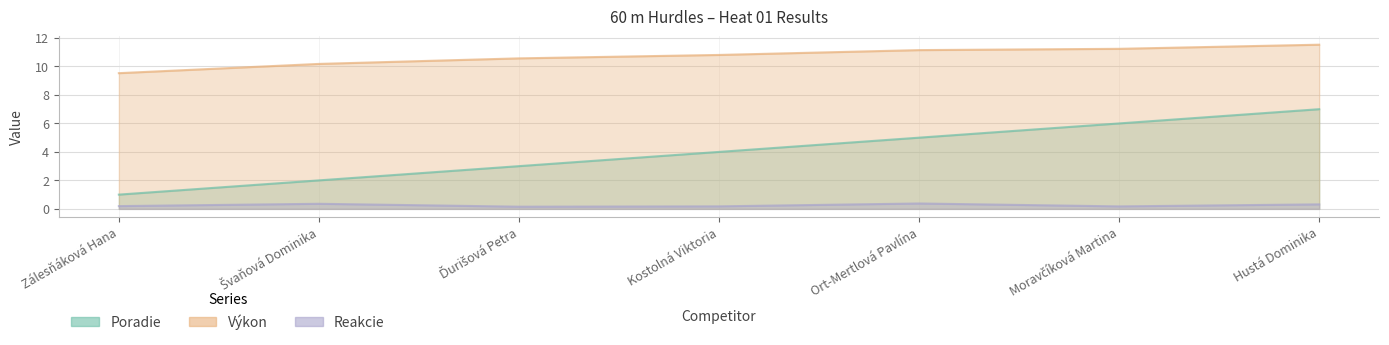

What position from the right is Kostolná Viktoria?

4